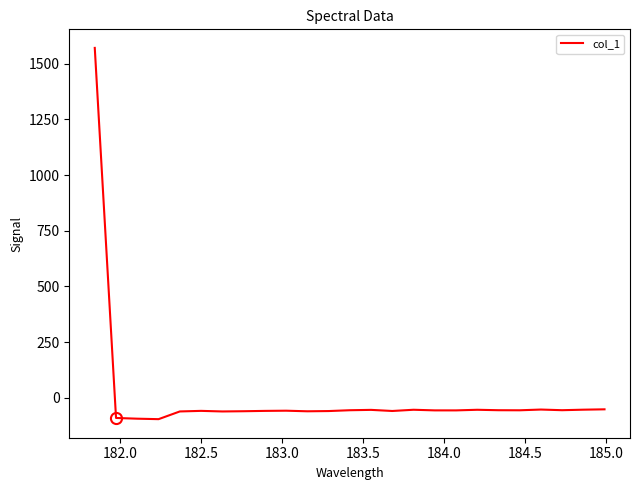

What is the greatest value displayed?

1571.4